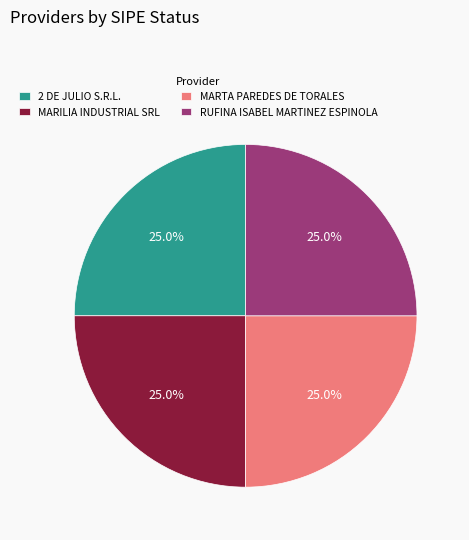

What is the ratio of the value at MARILIA INDUSTRIAL SRL to the value at MARTA PAREDES DE TORALES?

1.0